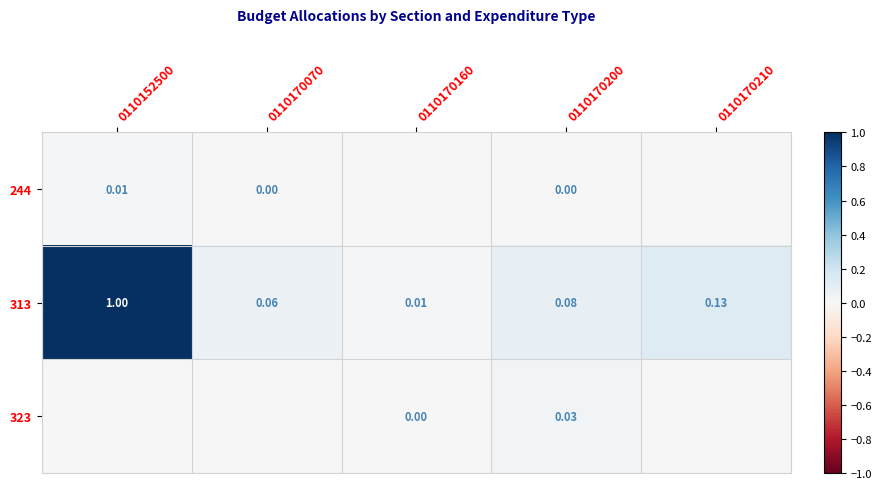

At which category is the sum across all series the highest?

0110152500